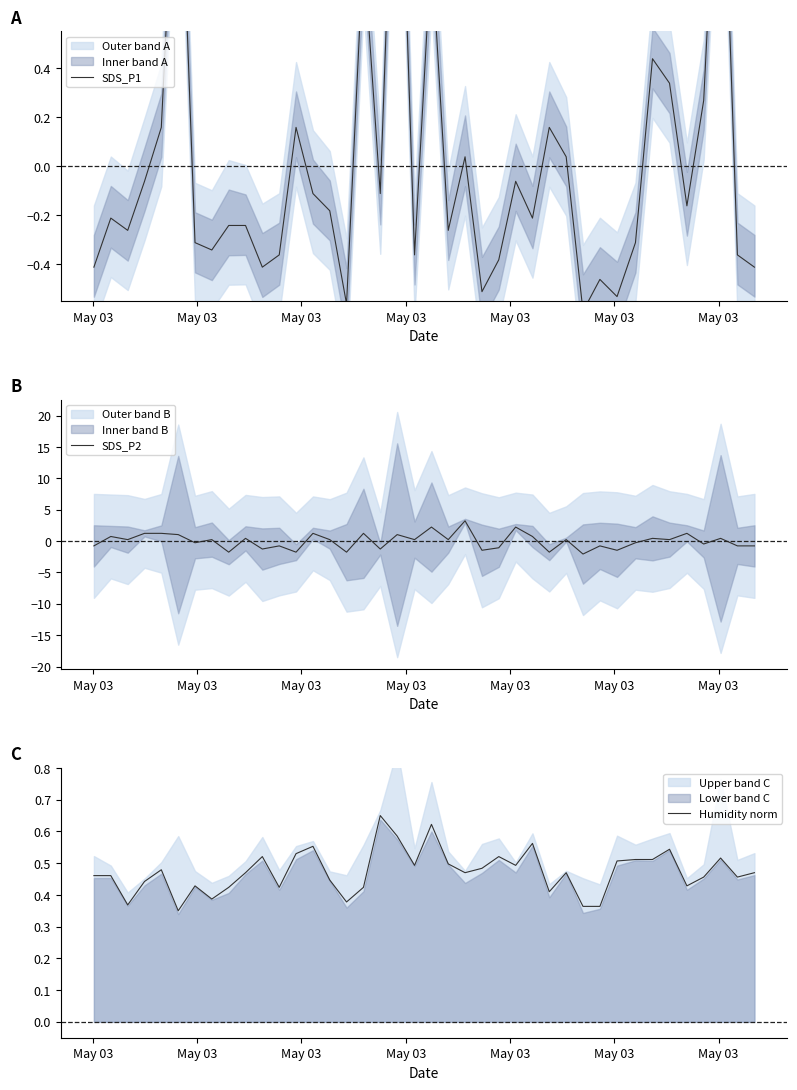

Which series has the largest total across all categories?

Humidity norm